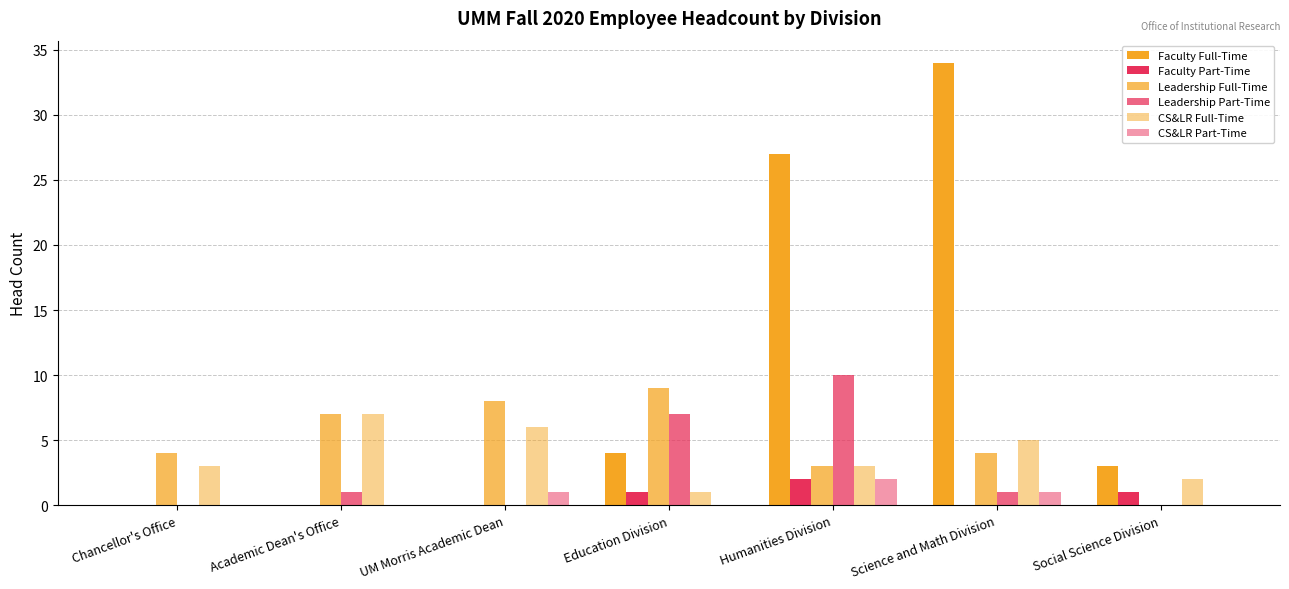

How many groups of bars are there?

7